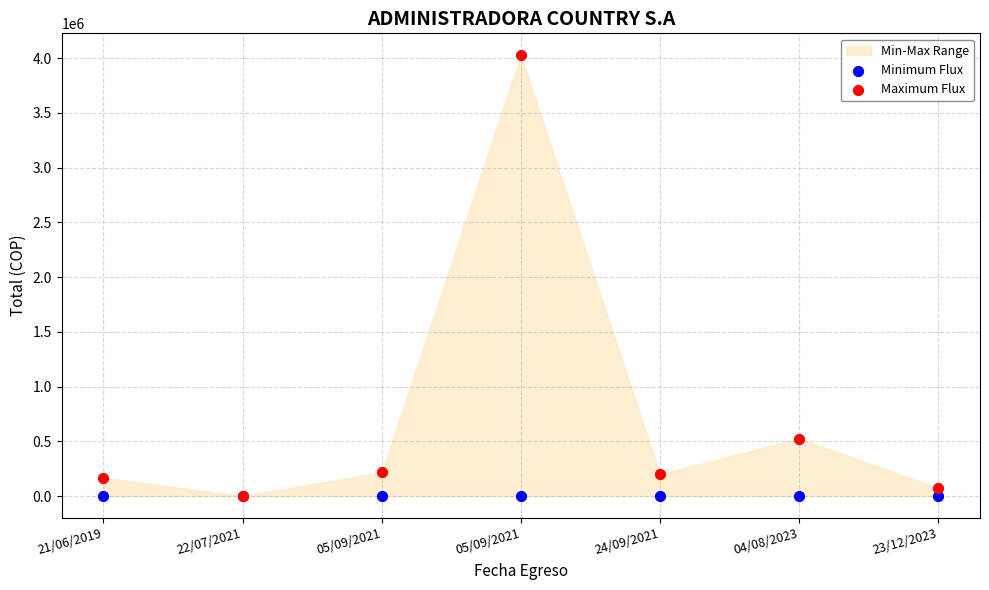

In the Maximum Flux series, what Y value is closest to 2012999?

526076